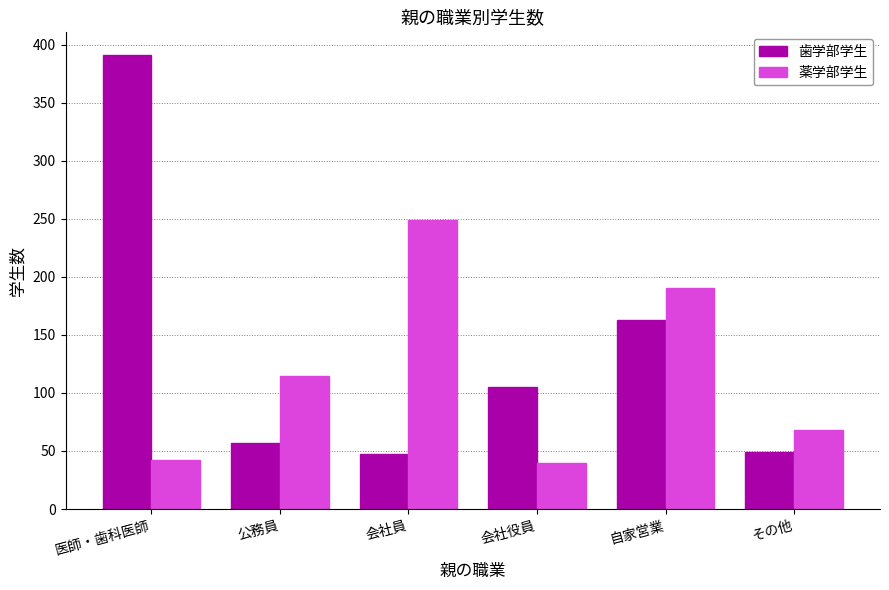

What are all the series names shown in the legend?

歯学部学生, 薬学部学生